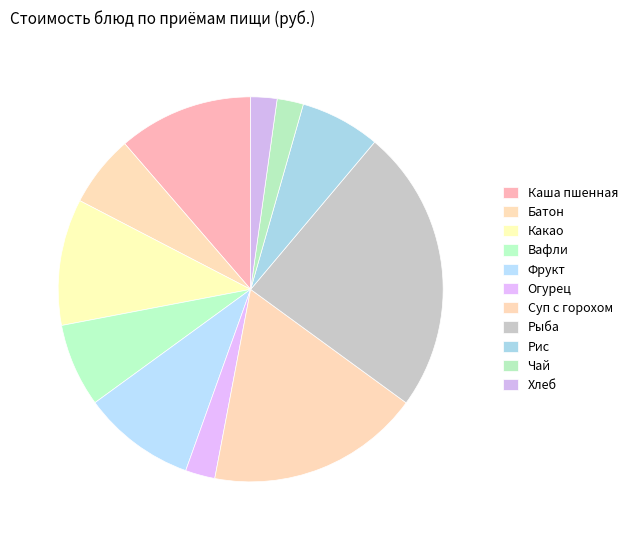

Count the number of slices in the pie.

11